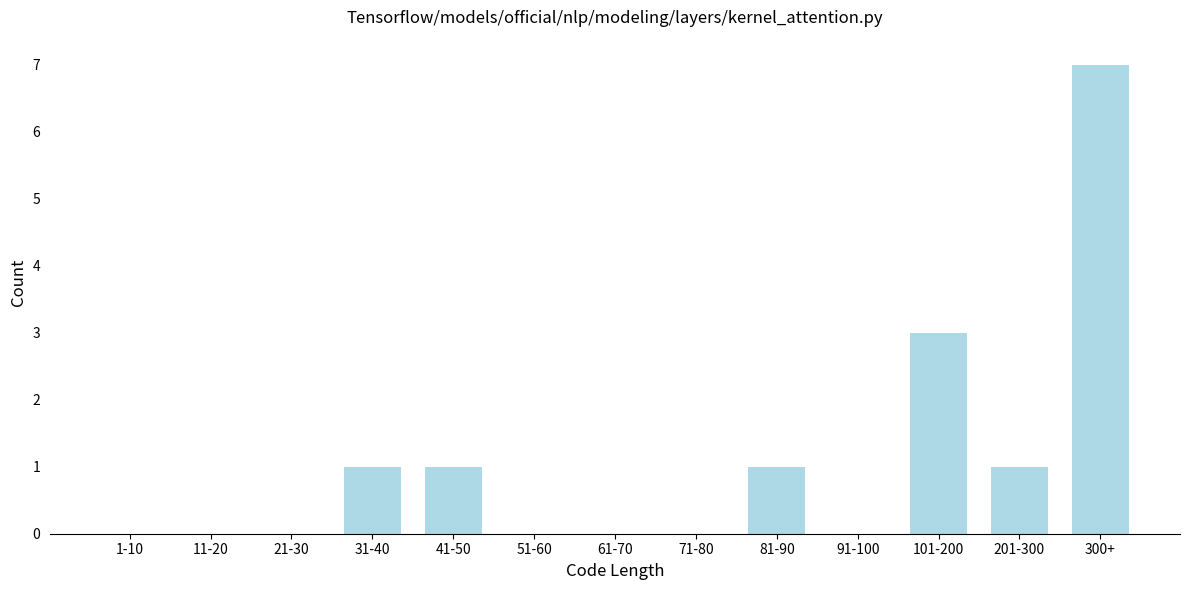

Reading left to right, list all the values displayed in this chart.

1-10=0	11-20=0	21-30=0	31-40=1	41-50=1	51-60=0	61-70=0	71-80=0	81-90=1	91-100=0	101-200=3	201-300=1	300+=7